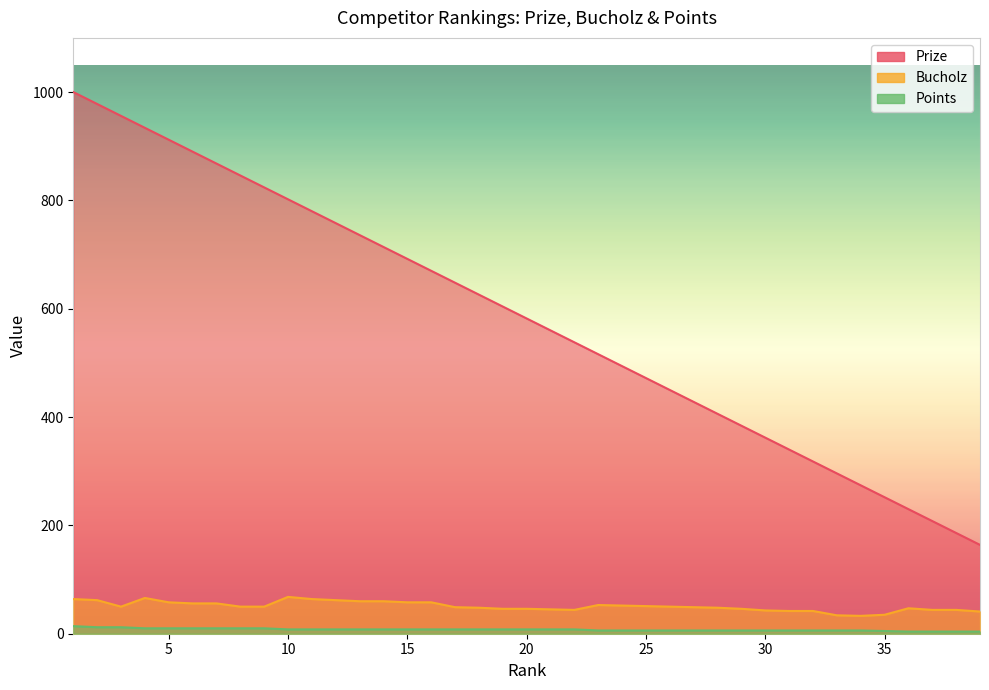

At which label does Prize reach its minimum?

39